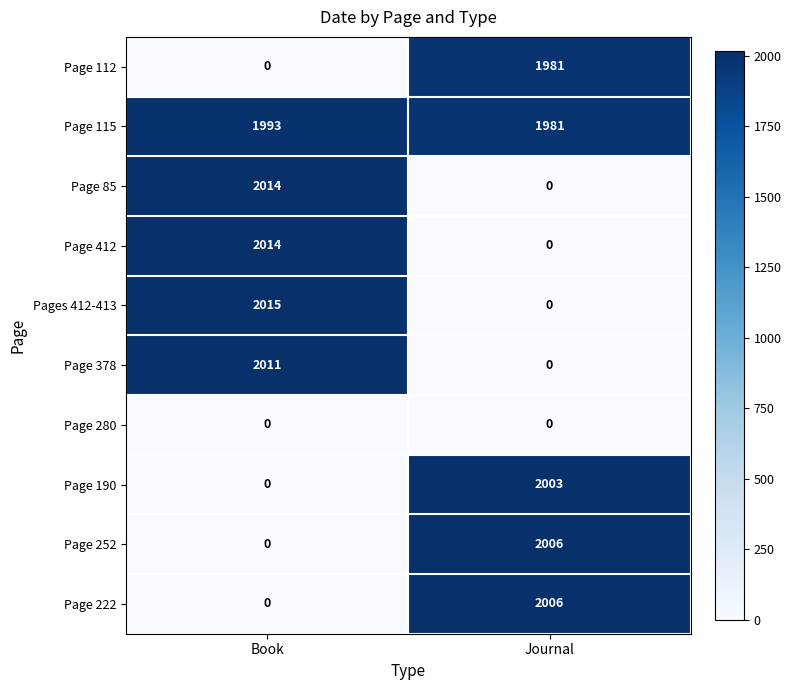

How many series are shown in this chart?

10